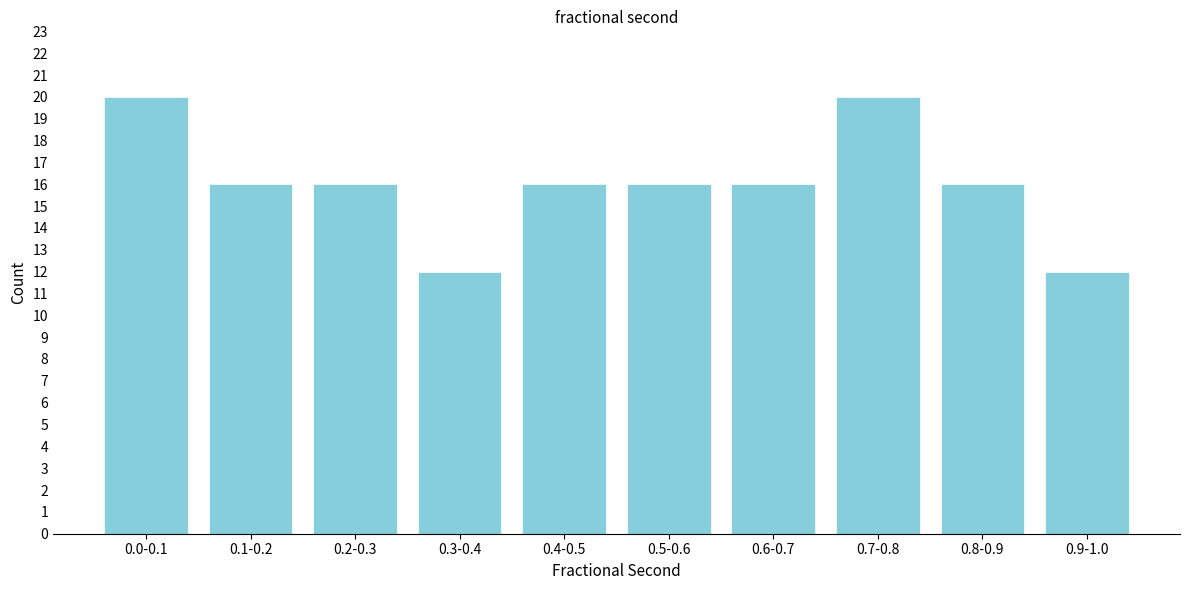

Reading right to left, extract all data points from this chart.

12	16	20	16	16	16	12	16	16	20